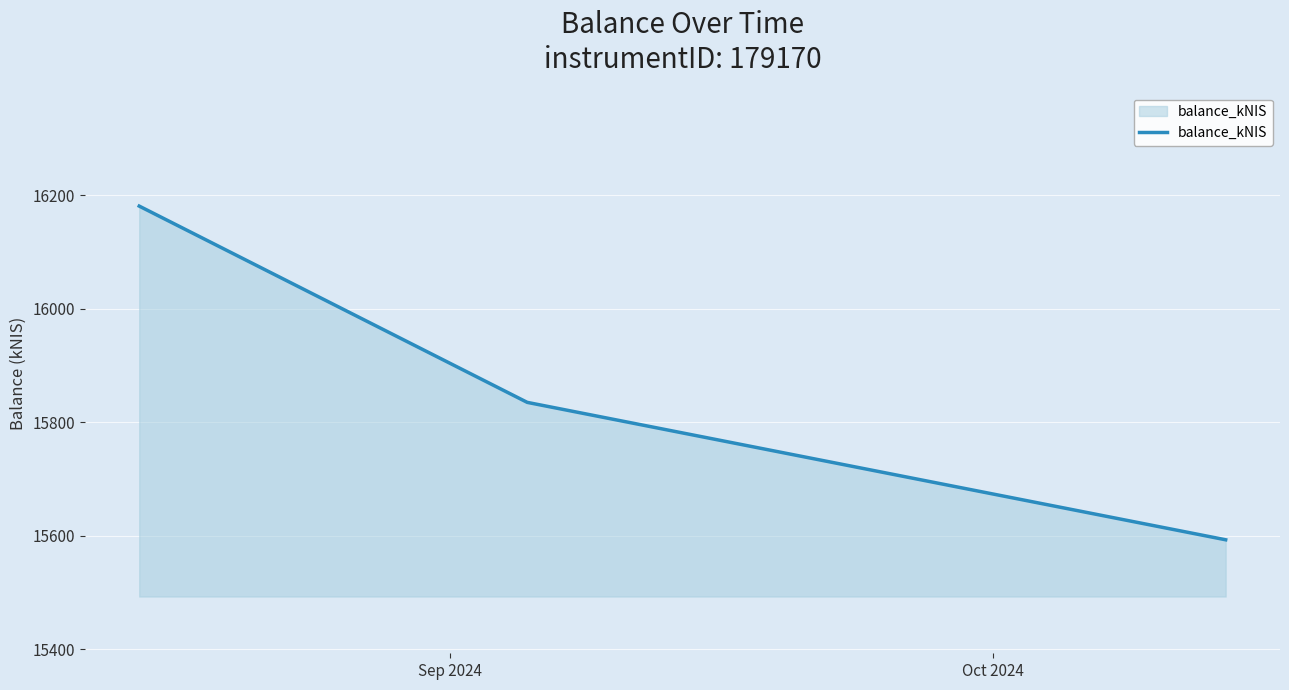

What is the sum of all values?

47608.7